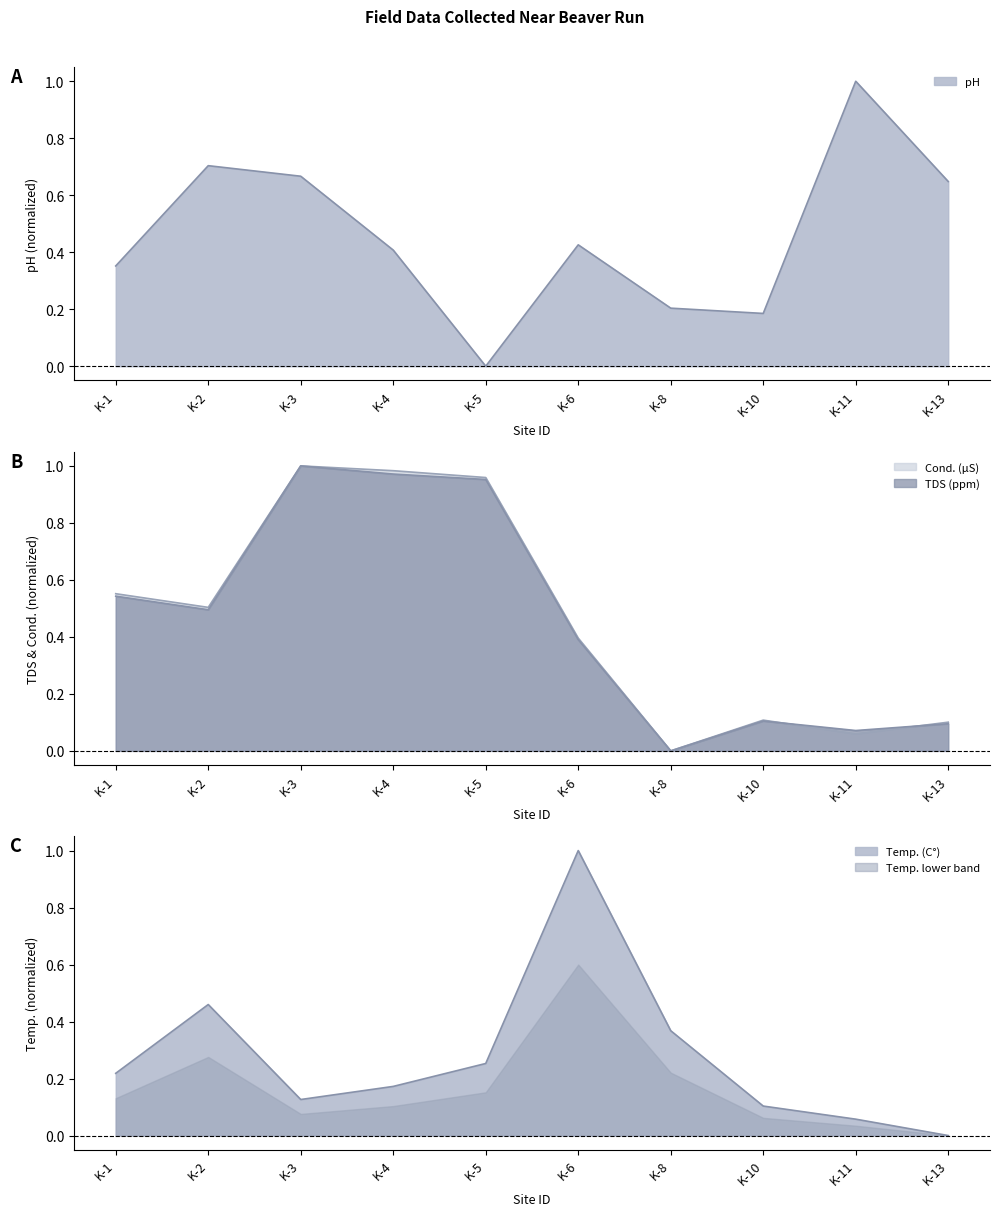

True or false: Temp. (C°) and TDS (ppm) cross at least once.

True